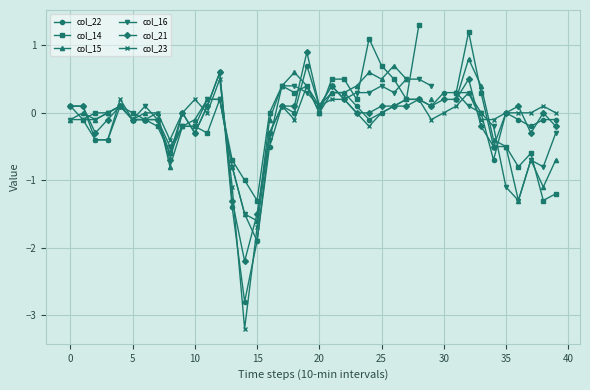

At how many categories does at least one series exceed 0?

26